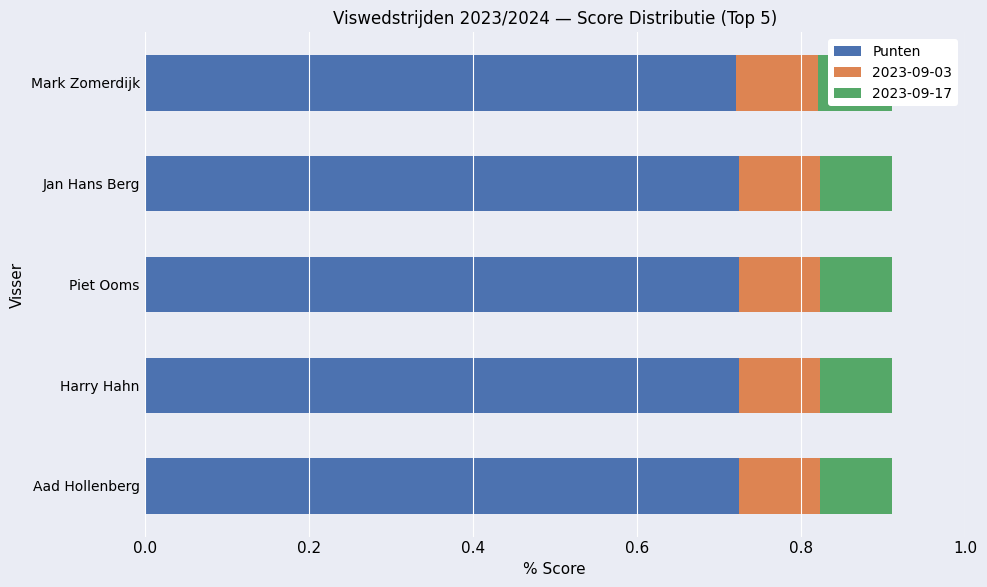

The value at Piet Ooms is 0.7. True or false?

True